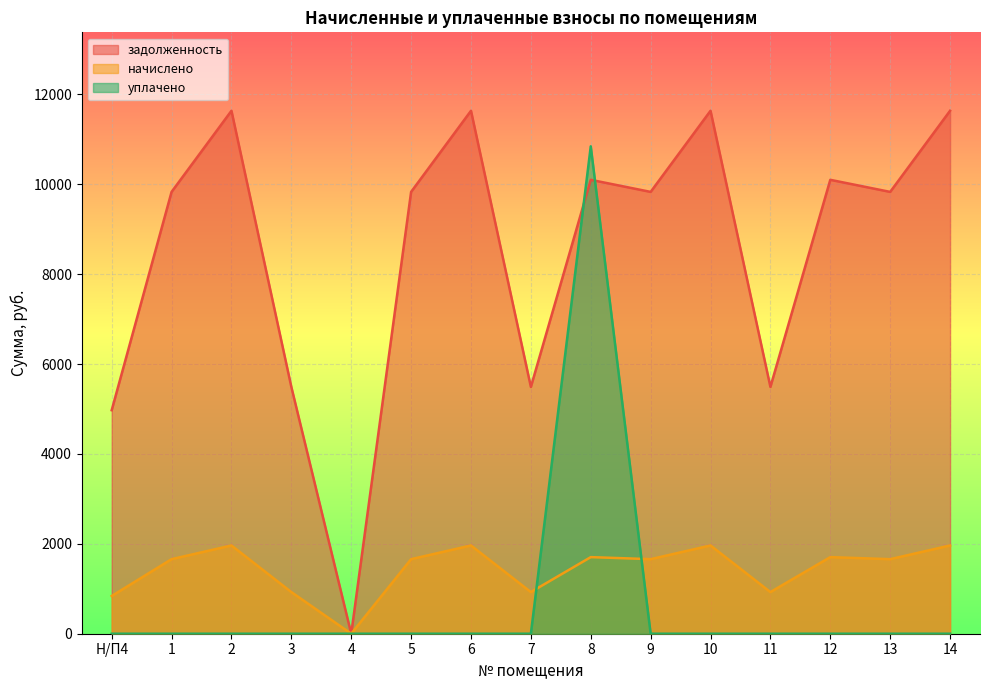

Reading left to right, list all the values displayed in this chart.

задолженность: Н/П4=4972.8	1=9830.4	2=11635.2	3=5491.2	4=0.0	5=9830.4	6=11635.2	7=5491.2	8=10099.2	9=9830.4	10=11635.2	11=5491.2	12=10099.2	13=9830.4	14=11635.2
начислено: Н/П4=839.2	1=1658.9	2=1963.4	3=926.6	4=0.0	5=1658.9	6=1963.4	7=926.6	8=1704.2	9=1658.9	10=1963.4	11=926.6	12=1704.2	13=1658.9	14=1963.4
уплачено: Н/П4=0.0	1=0.0	2=0.0	3=0.0	4=0.0	5=0.0	6=0.0	7=0.0	8=10844.3	9=0.0	10=0.0	11=0.0	12=0.0	13=0.0	14=0.0